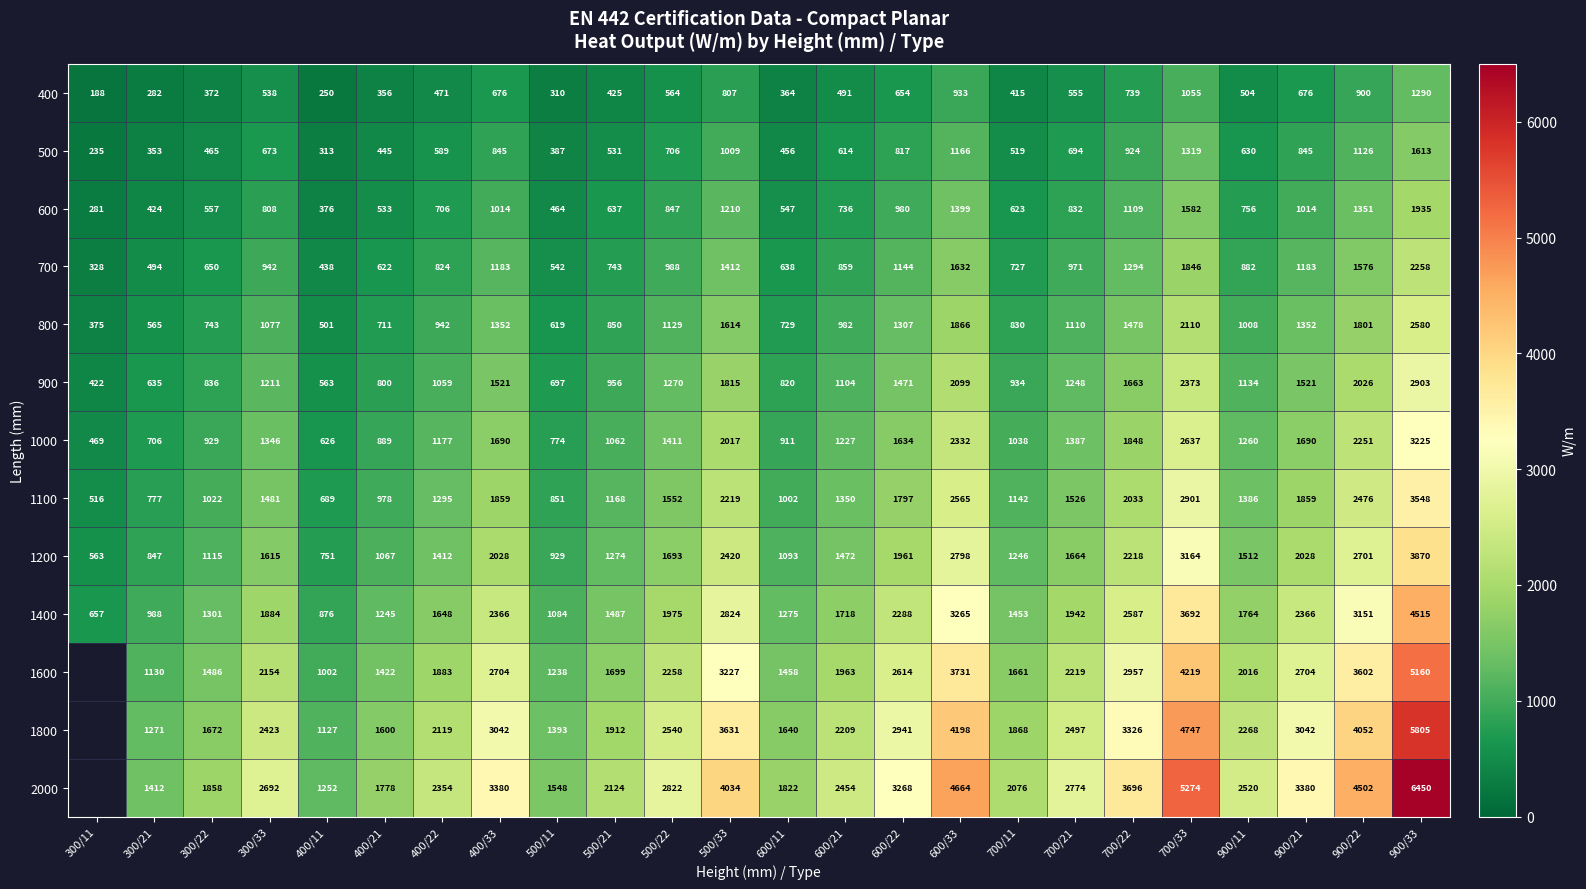

What is the maximum value shown in the chart?

6450.0